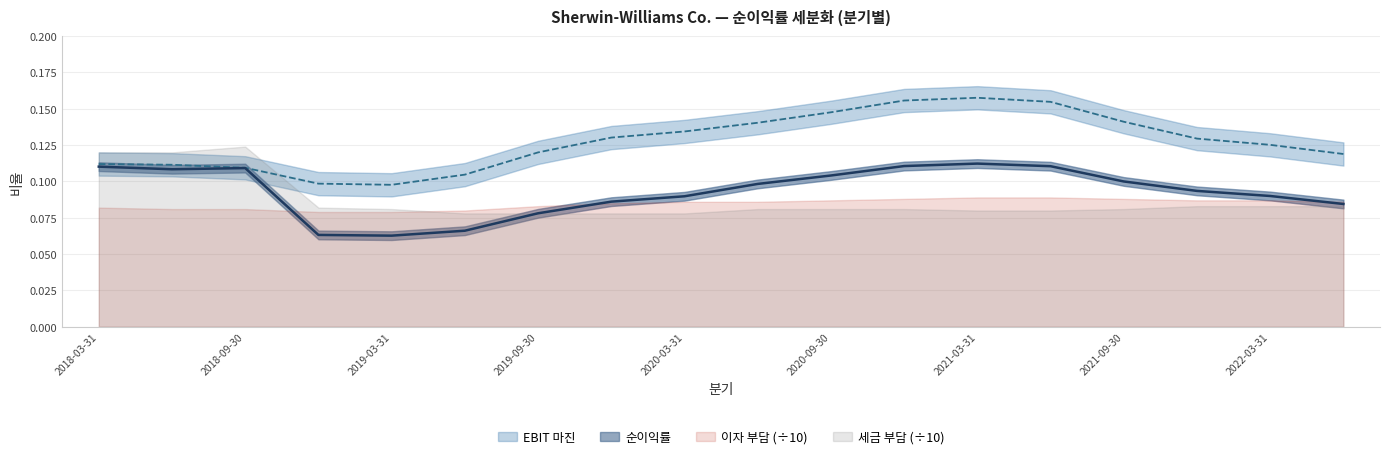

At how many categories does at least one series exceed 0?

18